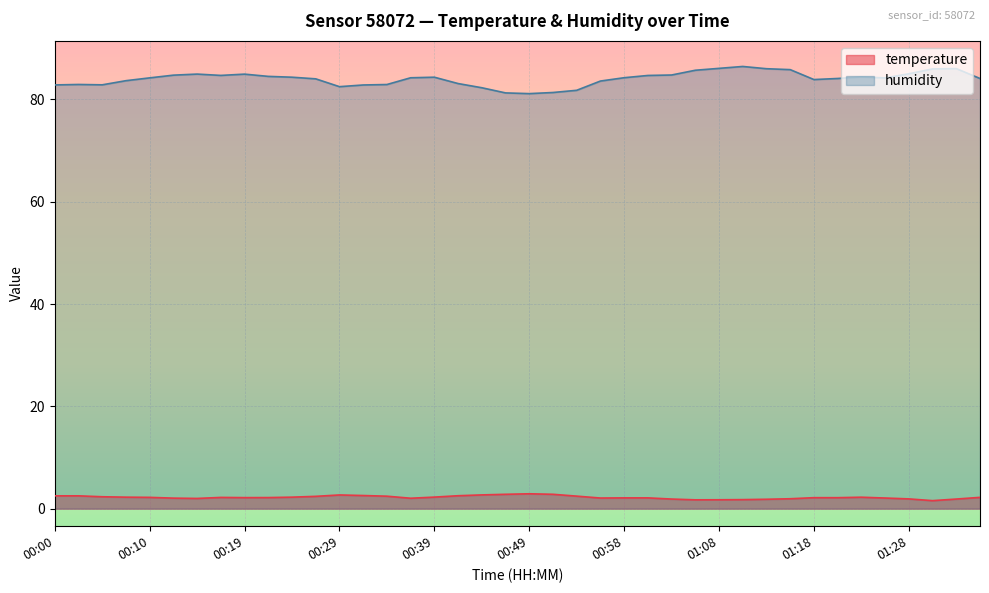

True or false: temperature and humidity cross at least once.

False